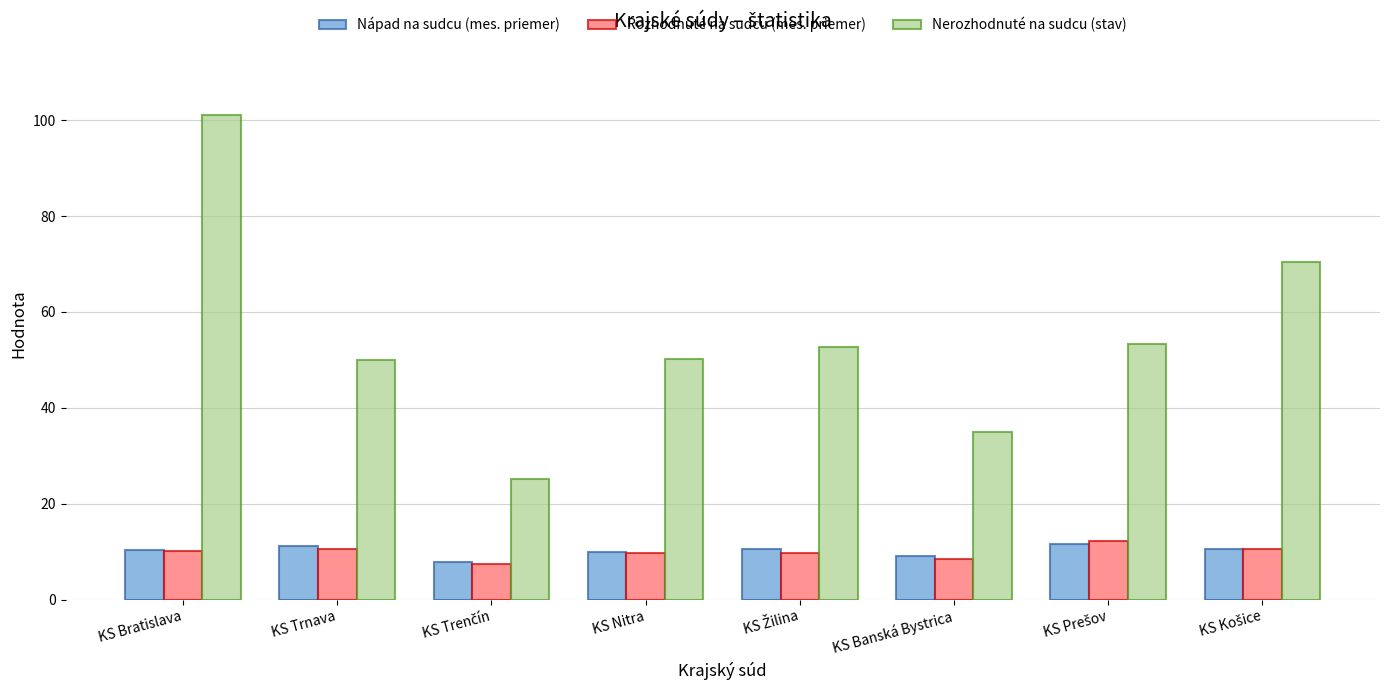

What value does the Nápad na sudcu (mes. priemer) series have at KS Bratislava?

10.4